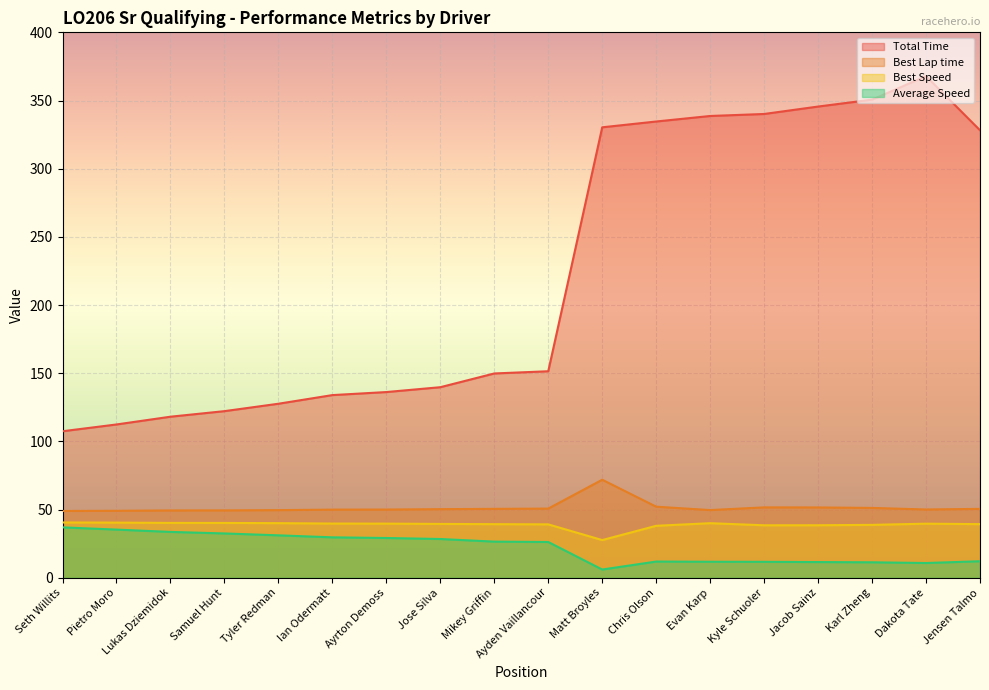

How many categories are shown in the chart?

18